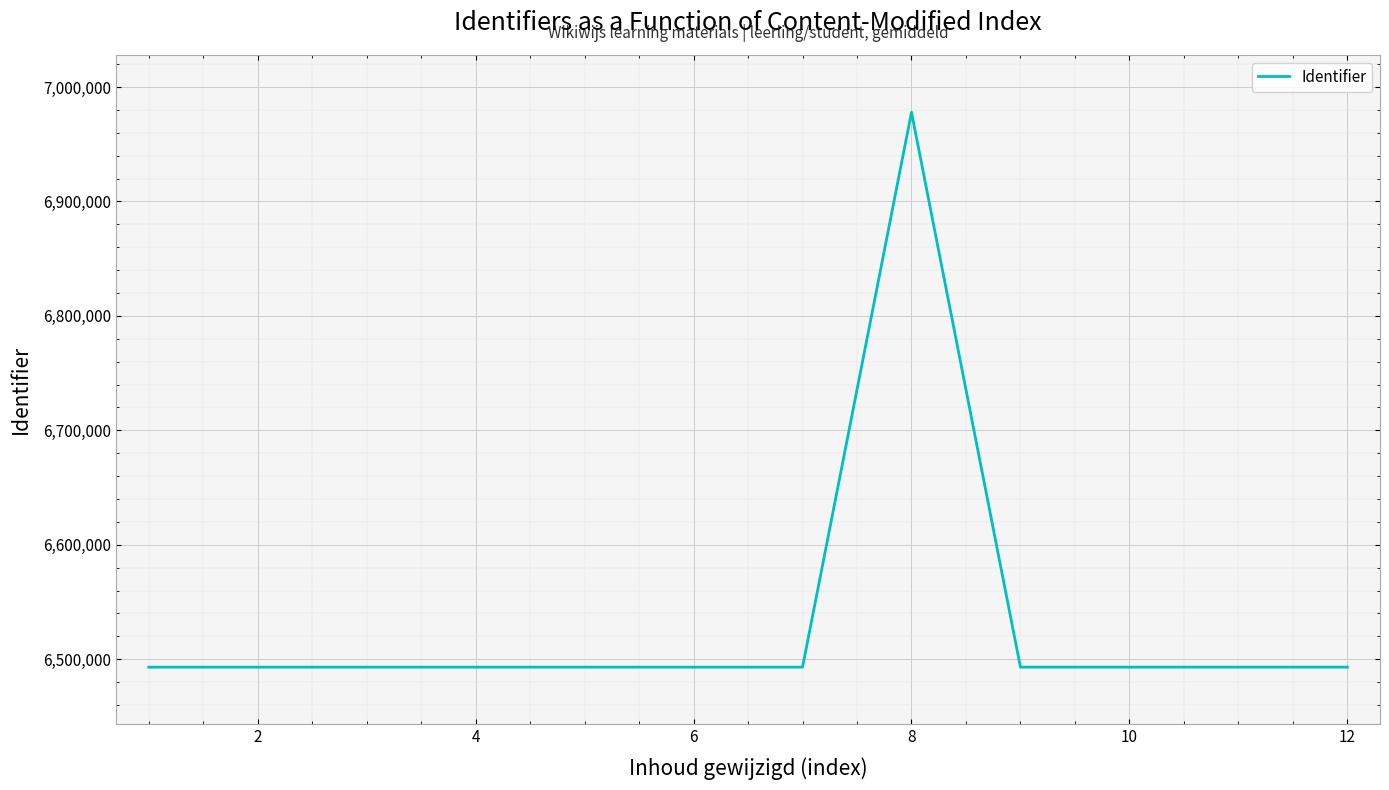

What is the greatest value displayed?

6977963